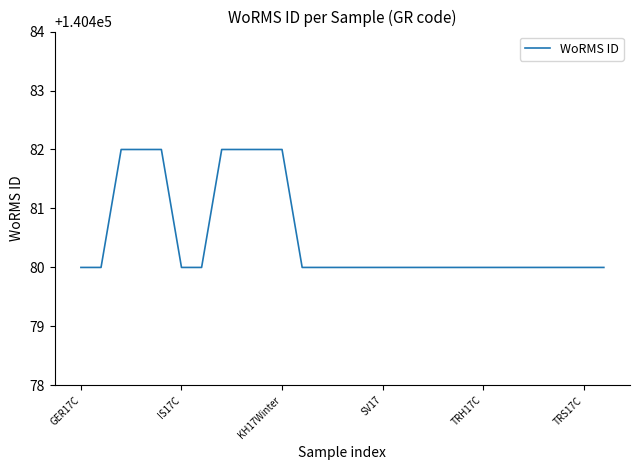

What is the minimum value shown in the chart?

140480